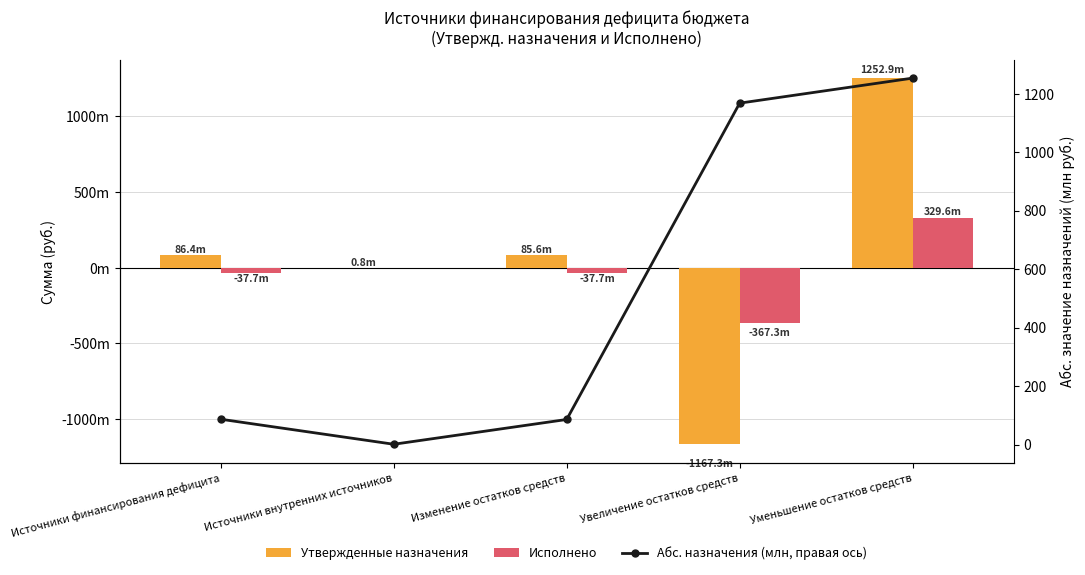

Which series has the largest total across all categories?

Утвержденные назначения